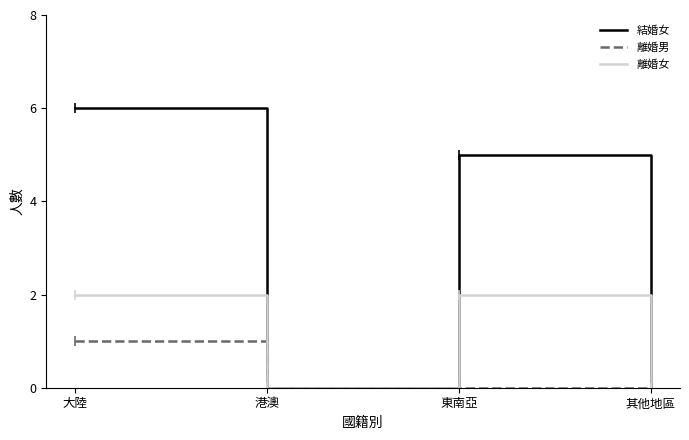

Reading right to left, transcribe all the data shown in this chart.

結婚女: 其他地區=0	東南亞=5	港澳=0	大陸=6
離婚男: 其他地區=0	東南亞=0	港澳=0	大陸=1
離婚女: 其他地區=0	東南亞=2	港澳=0	大陸=2